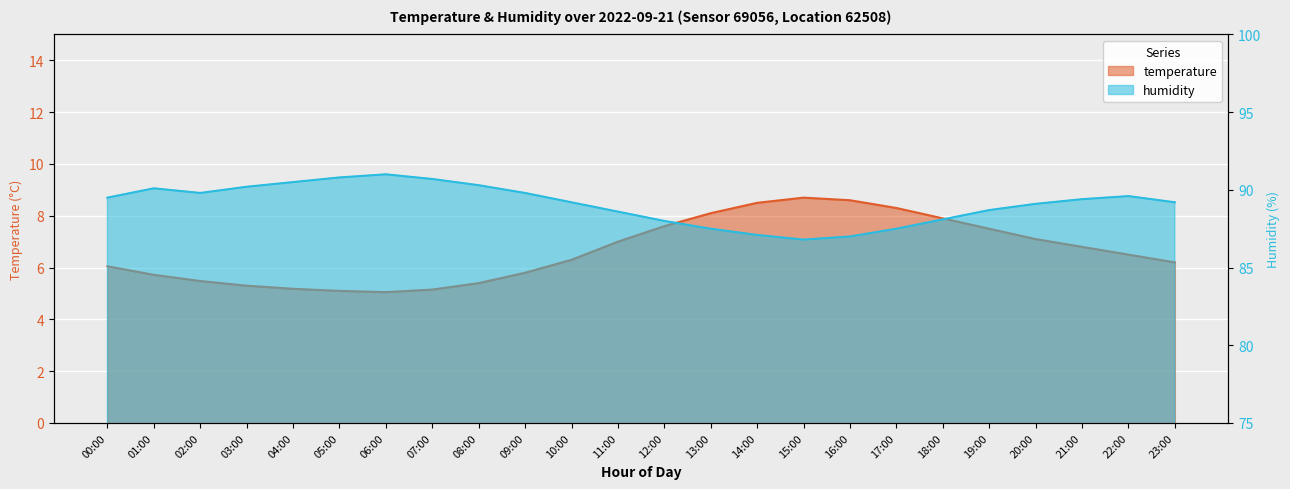

Which series has the largest total across all categories?

humidity